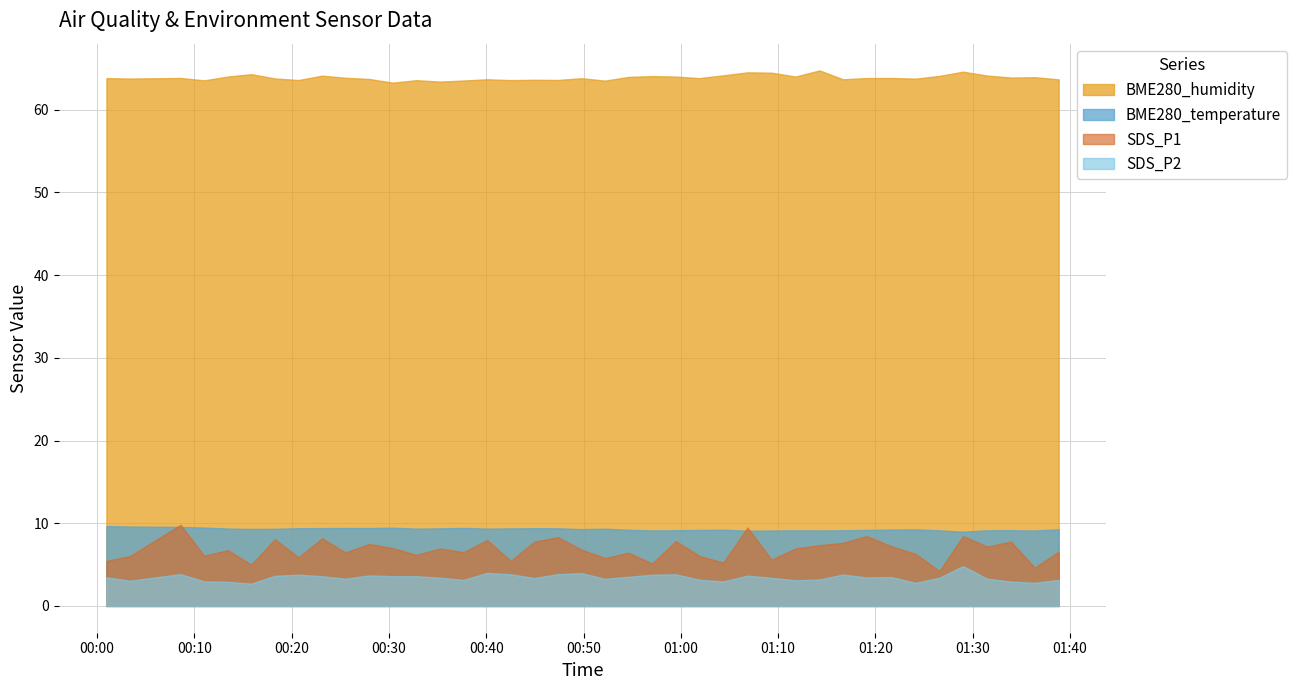

True or false: SDS_P2 and BME280_humidity intersect in this chart.

False